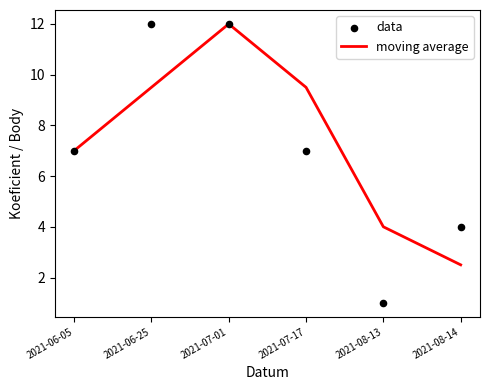

Which series has the largest total across all categories?

moving average